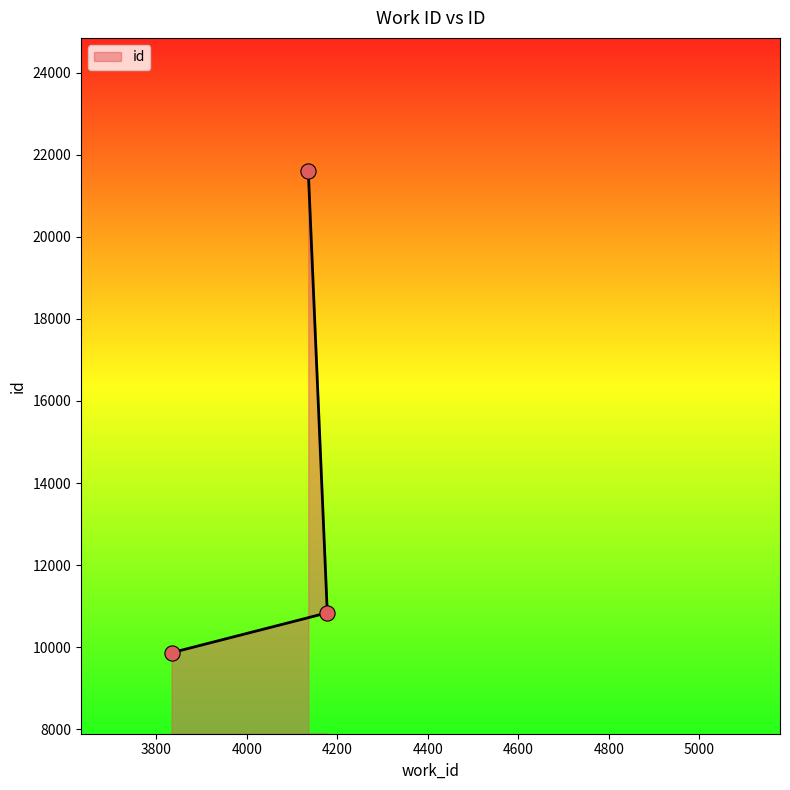

Which has a higher value, 4136 or 3834?

4136